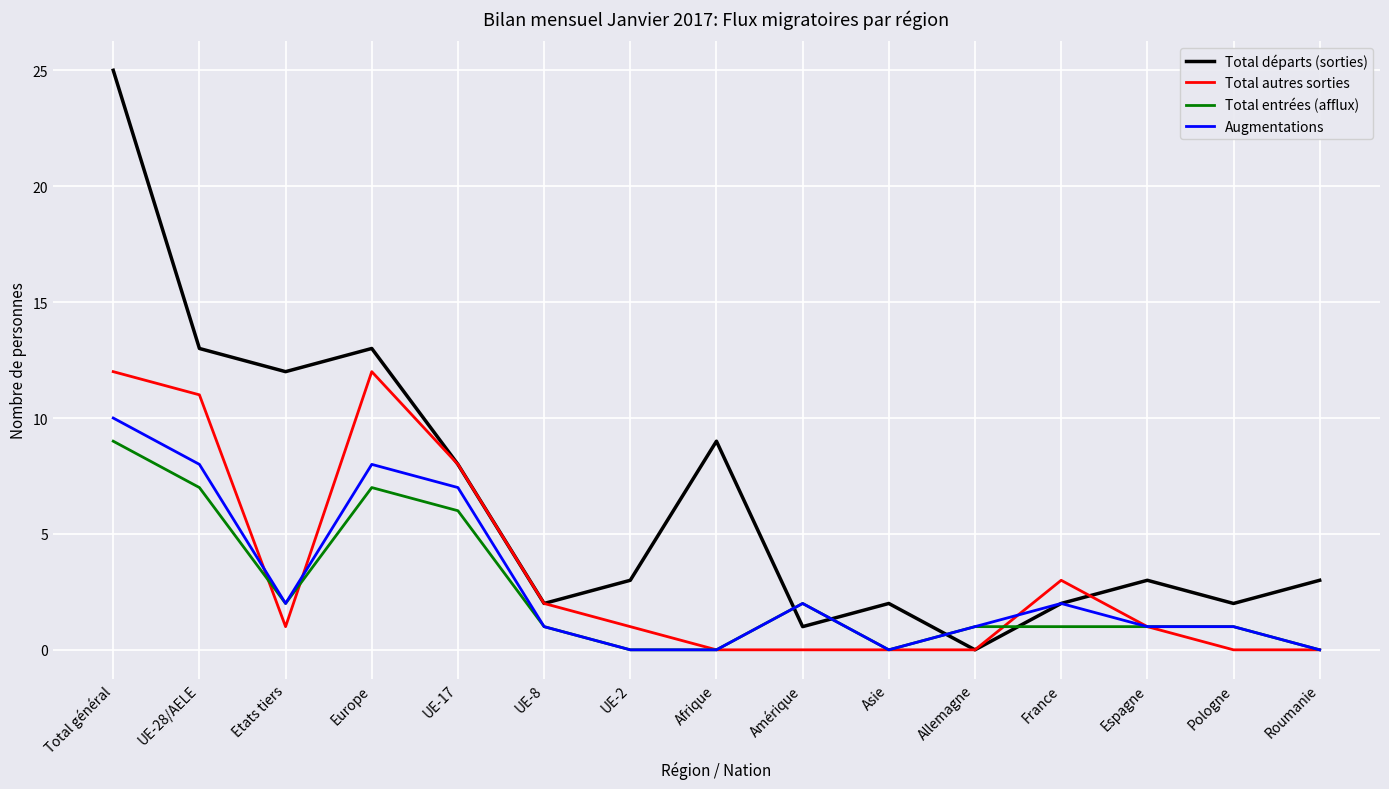

Where is the first local minimum for Augmentations?

Etats tiers